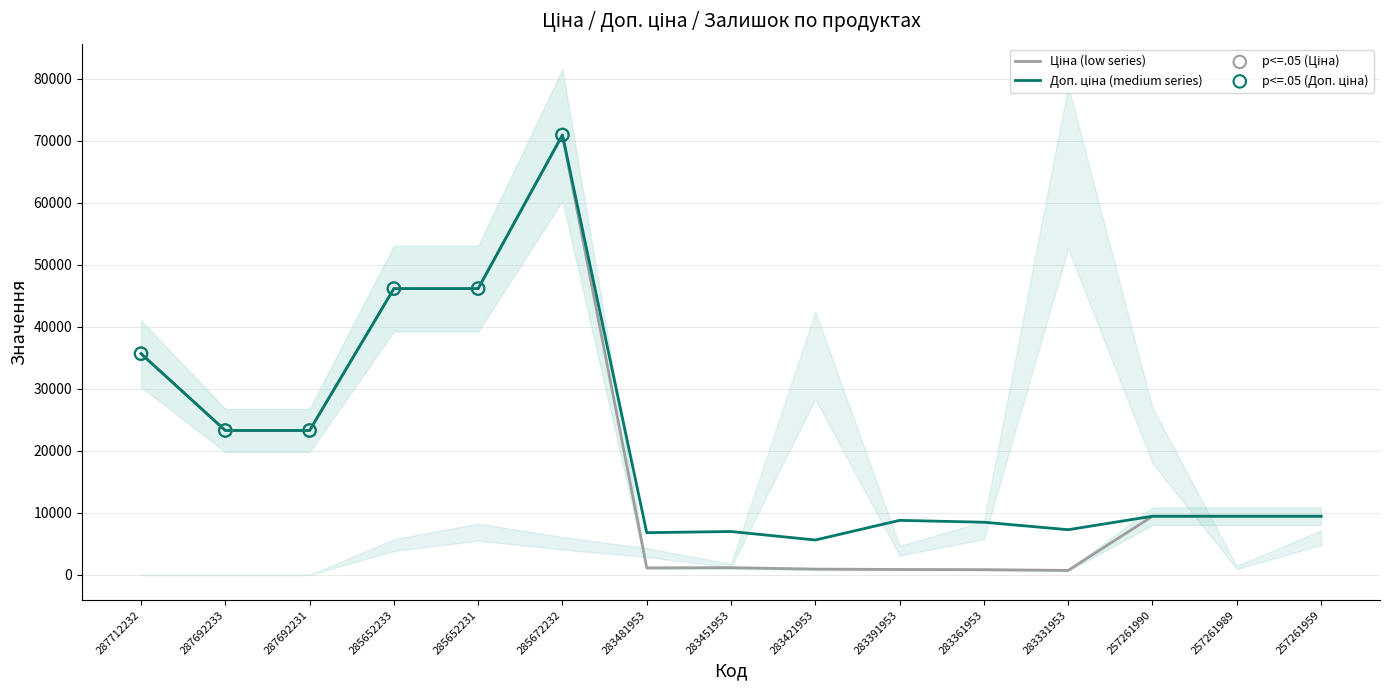

At how many categories does at least one series exceed 52447?

1